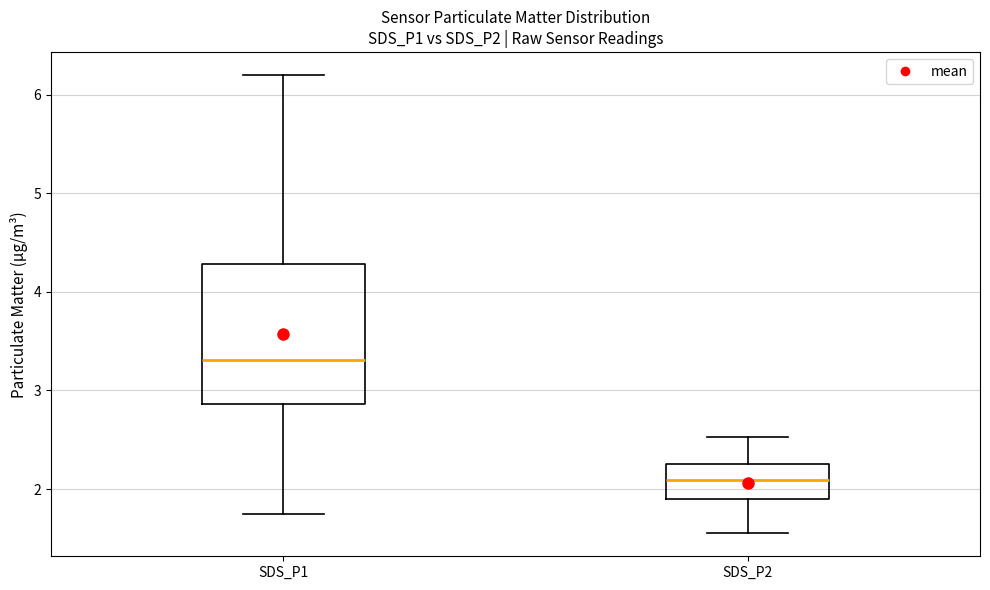

Reading left to right, read every box against the y-axis: the position of its median line, the range the box covers, and the ends of its whiskers. The values are not printed on the chart, so give them approximately, as read against the axis.

SDS_P1: median 3.3, box 2.9 to 4.3, whiskers 1.8 to 6.2
SDS_P2: median 2.1, box 1.9 to 2.3, whiskers 1.6 to 2.5